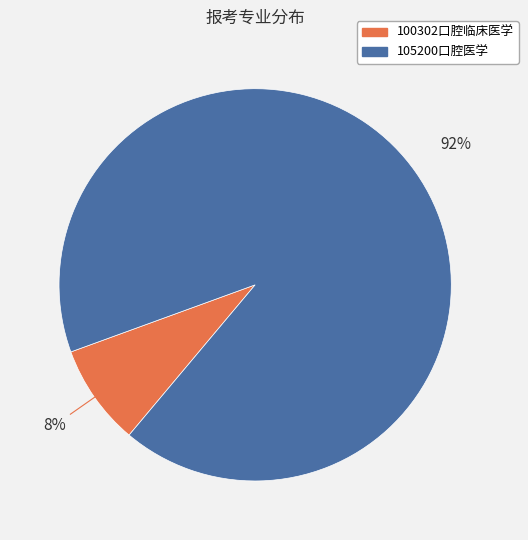

To the nearest percent, what percentage of the pie is 100302口腔临床医学?

8%